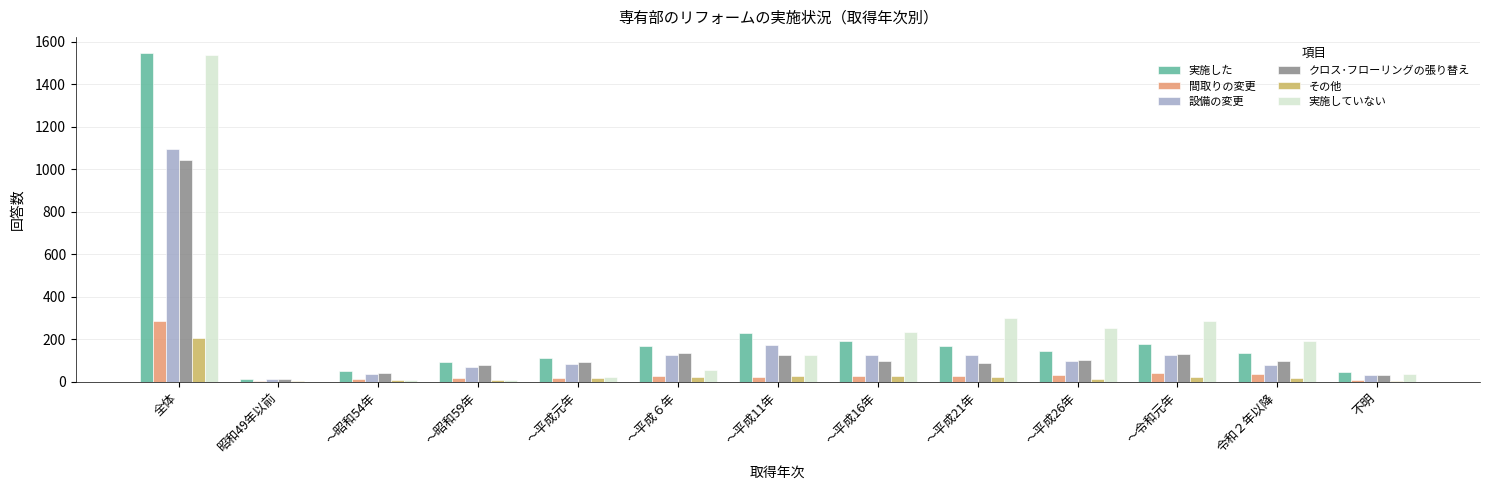

What is the sum of all 設備の変更 values?

2190